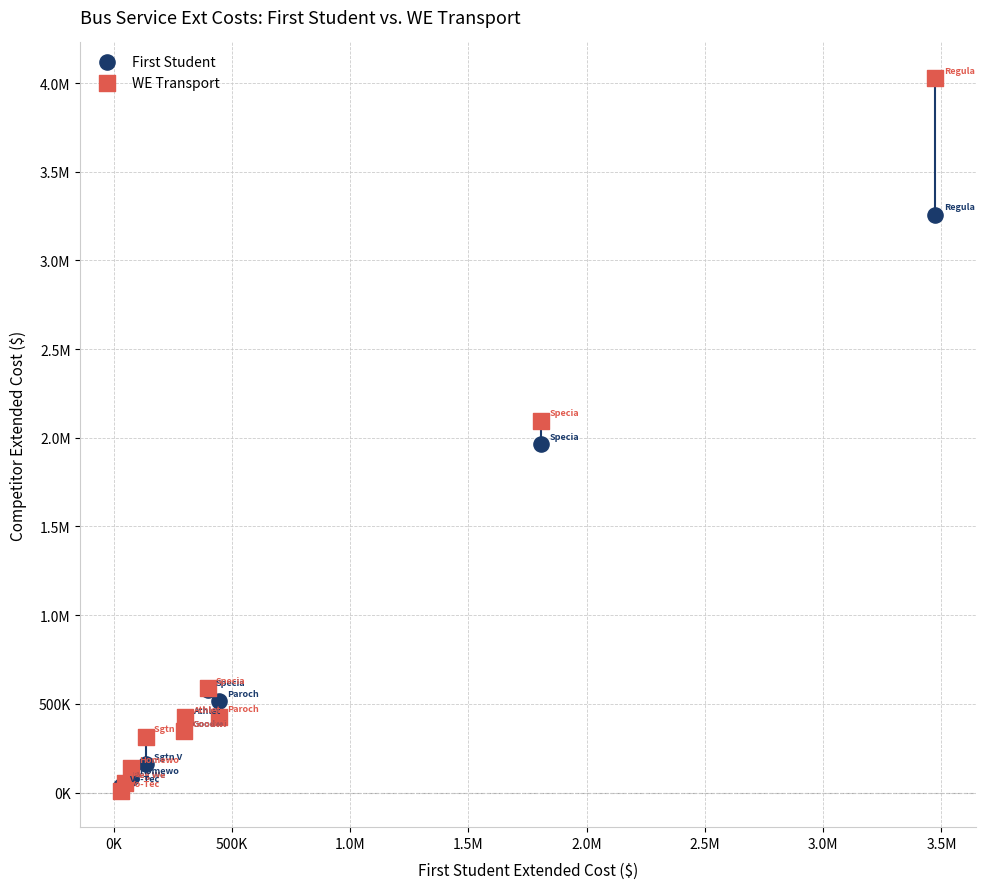

What are all the series names shown in the legend?

First Student, WE Transport